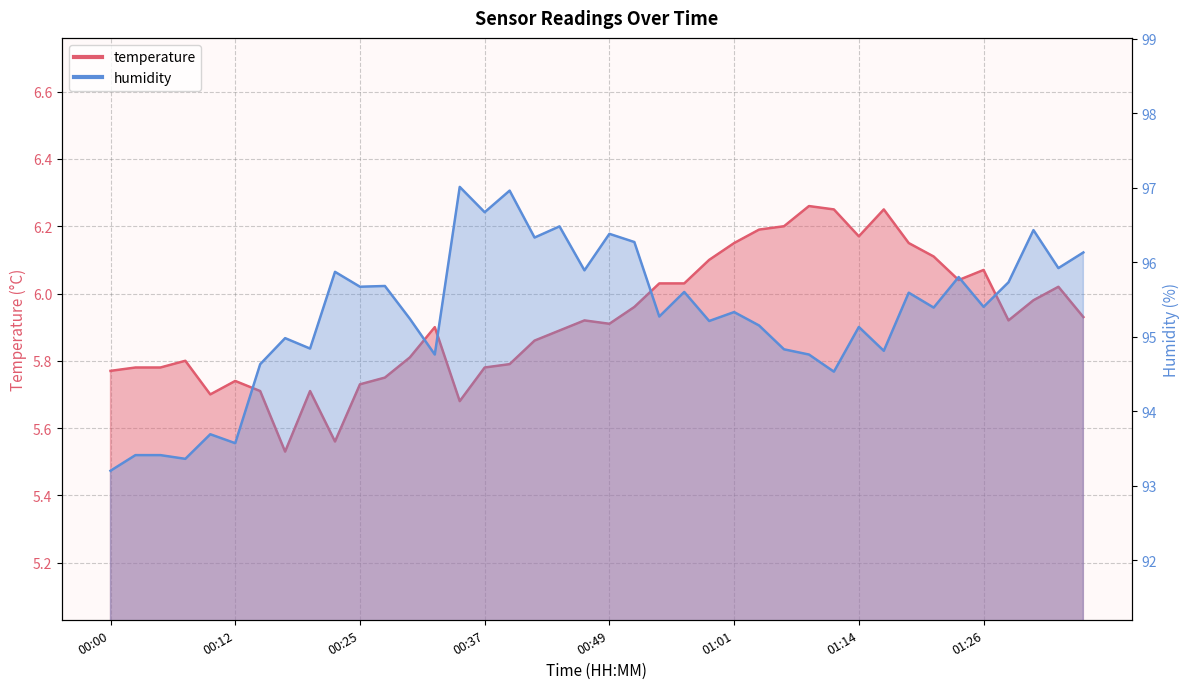

At which category does temperature reach its first local valley?

00:10